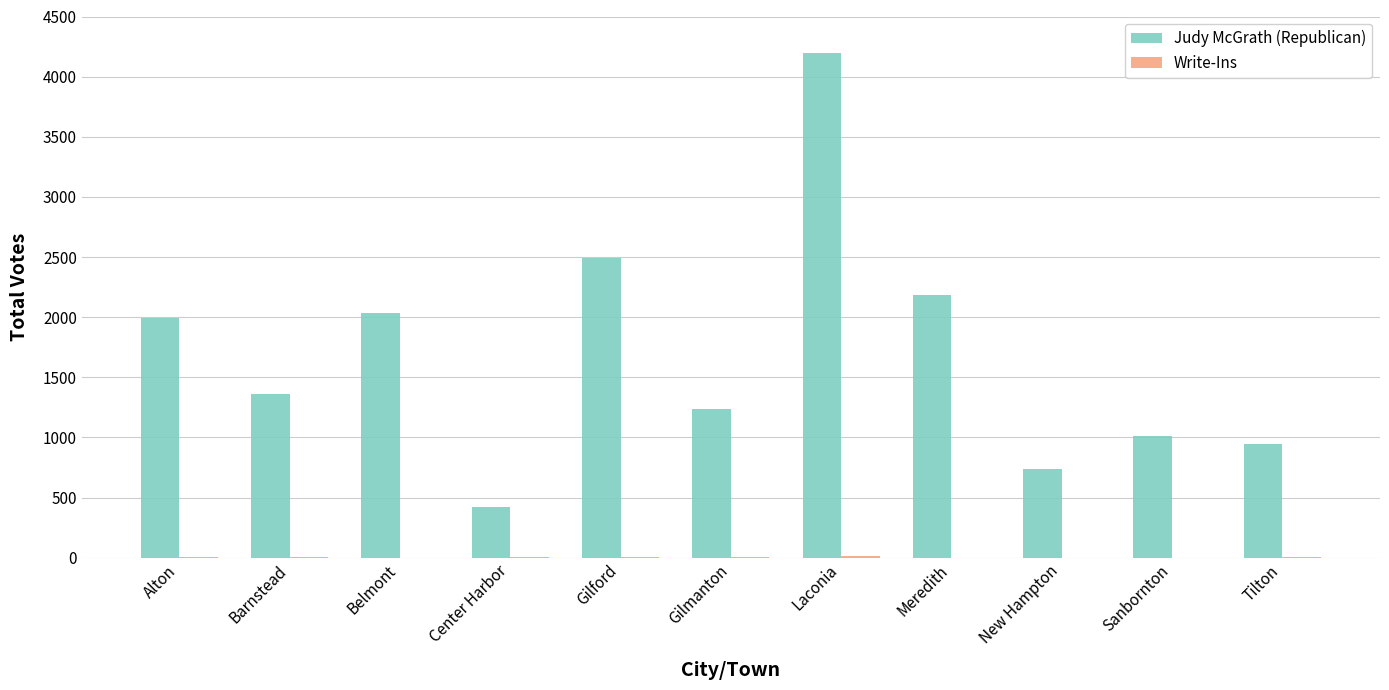

How many series are shown in this chart?

2